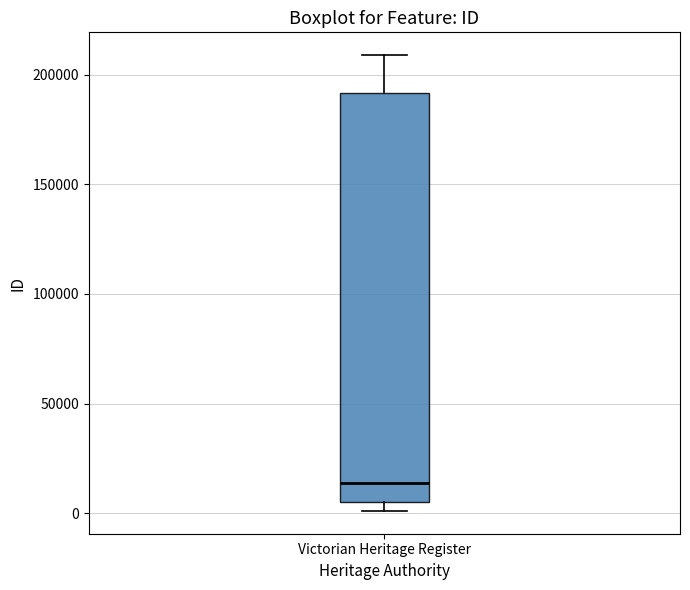

Read this box plot against the y-axis: the position of the median line, the range covered by the box, and the ends of both whiskers. The values are not printed on the chart, so give them approximately, as read against the axis.

median 15000, box 5000 to 190000, whiskers 0 to 210000